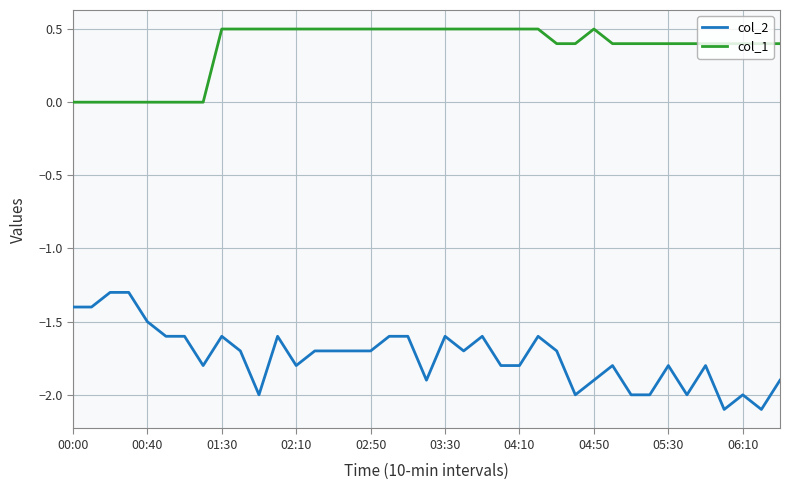

List the series in order of their peak value, highest first.

col_1, col_2